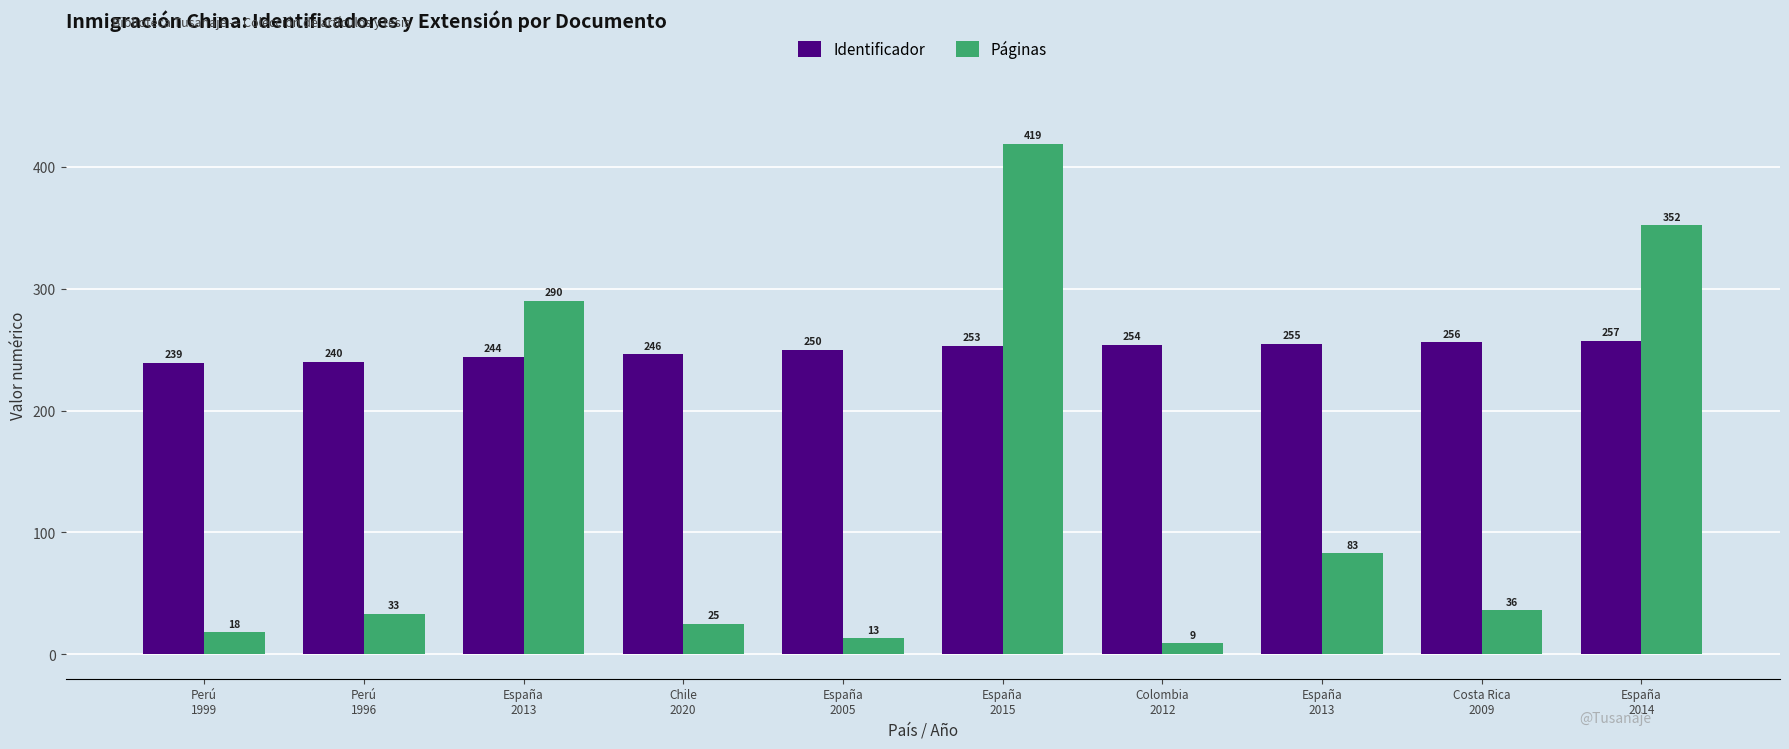

At how many categories does at least one series exceed 149?

10